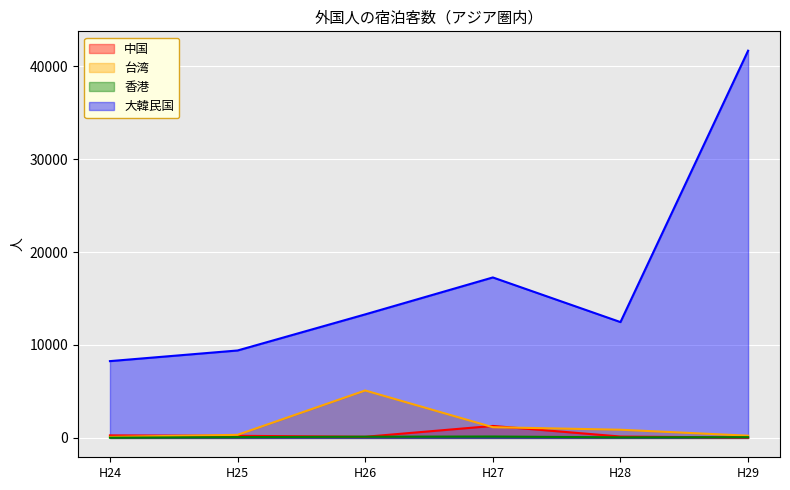

True or false: 中国 and 大韓民国 intersect in this chart.

False